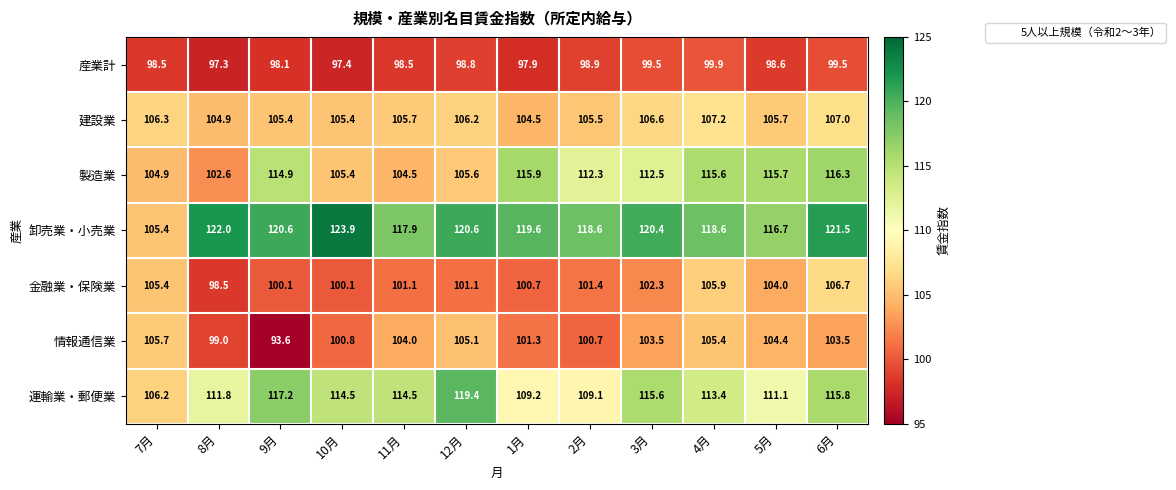

Rank the series by their maximum value, from lowest to highest.

産業計, 情報通信業, 金融業・保険業, 建設業, 製造業, 運輸業・郵便業, 卸売業・小売業